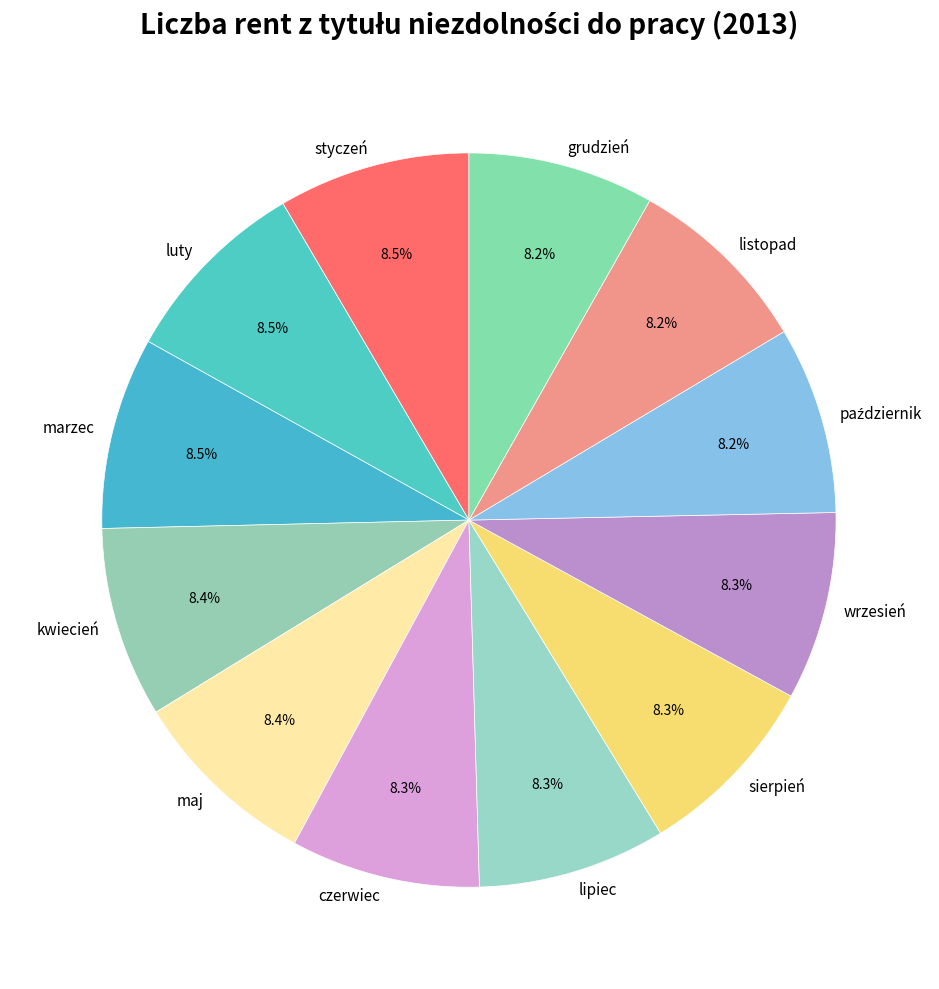

Is there a majority slice in this chart?

No